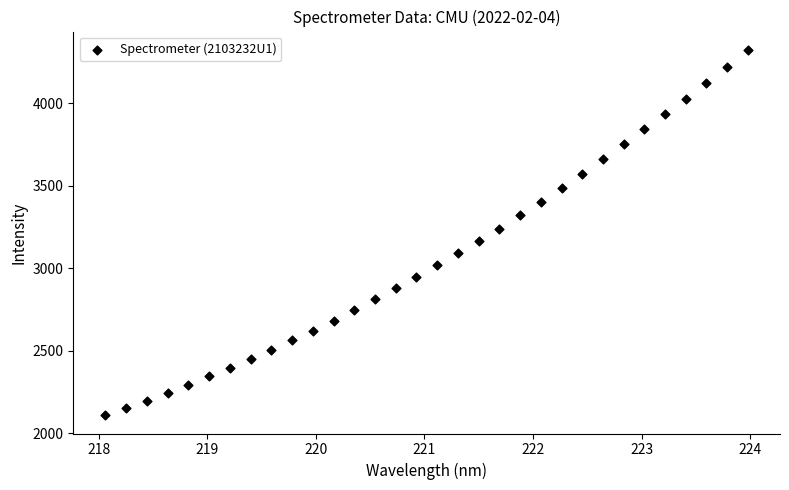

What is the range of X values (max minus min)?

5.9